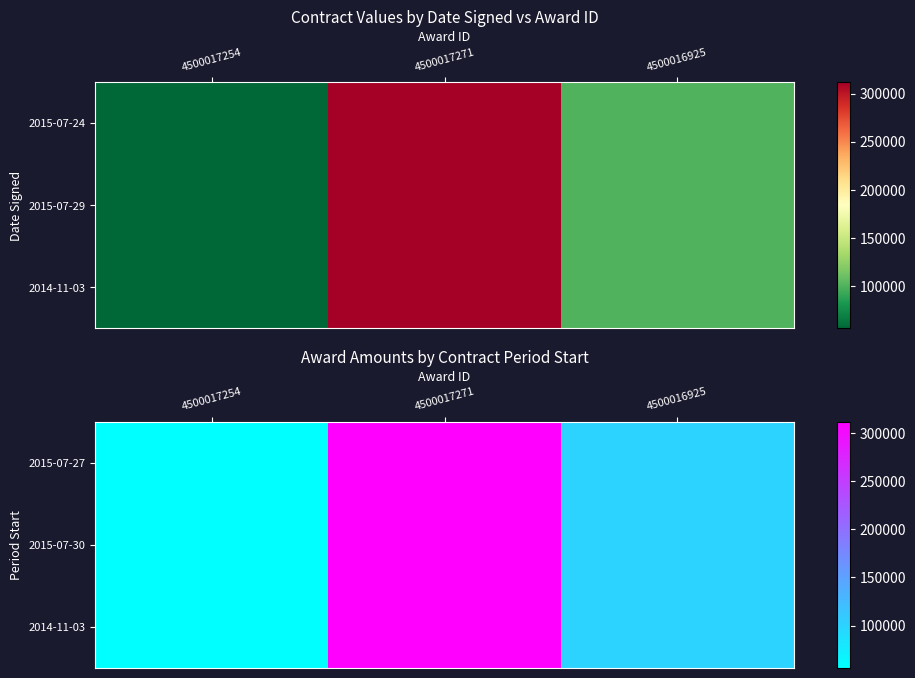

Which category has the lowest value in the 2015-07-30 series?

4500017254